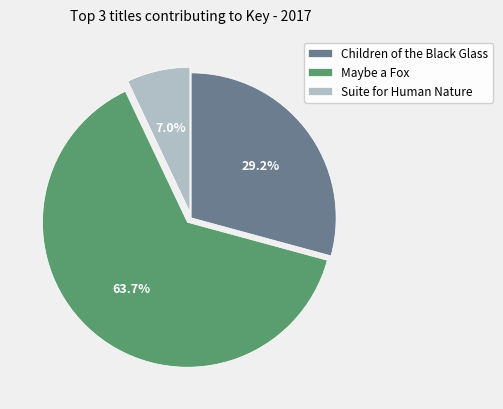

To the nearest percent, what percentage of the pie is Children of the Black Glass?

29%